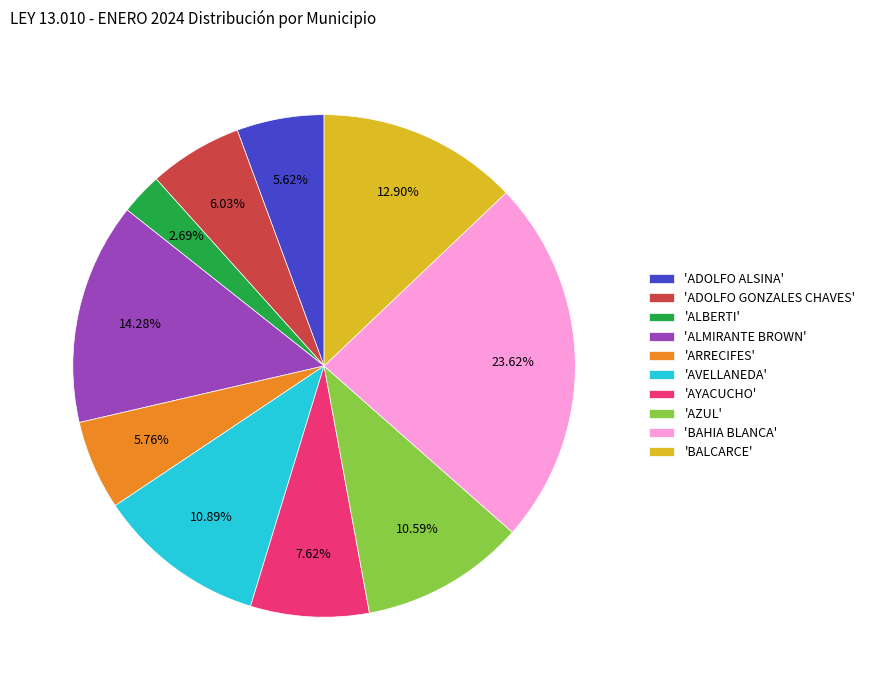

Does any single category account for the majority?

No